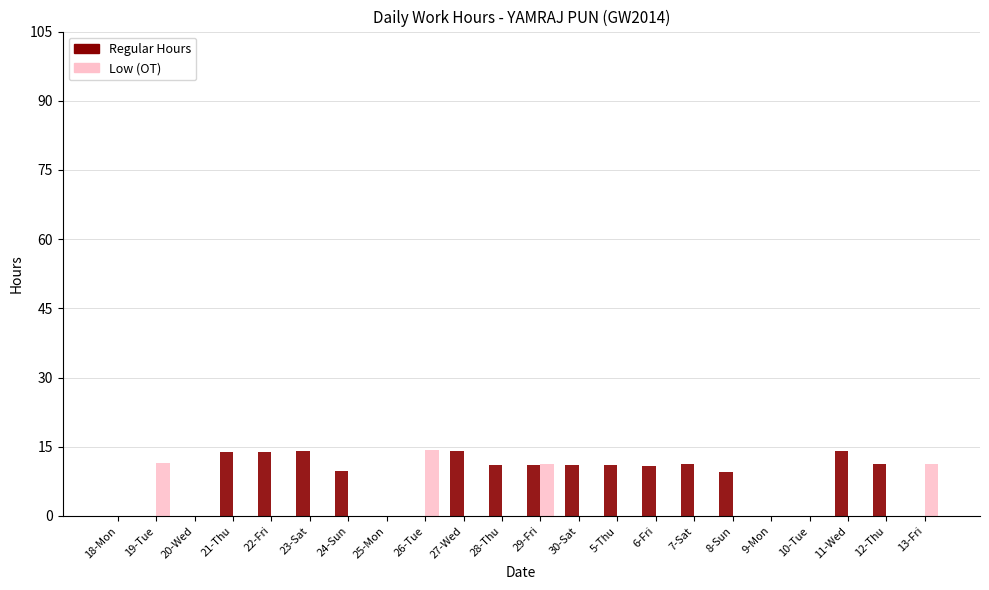

At which category is the sum across all series the highest?

29-Fri